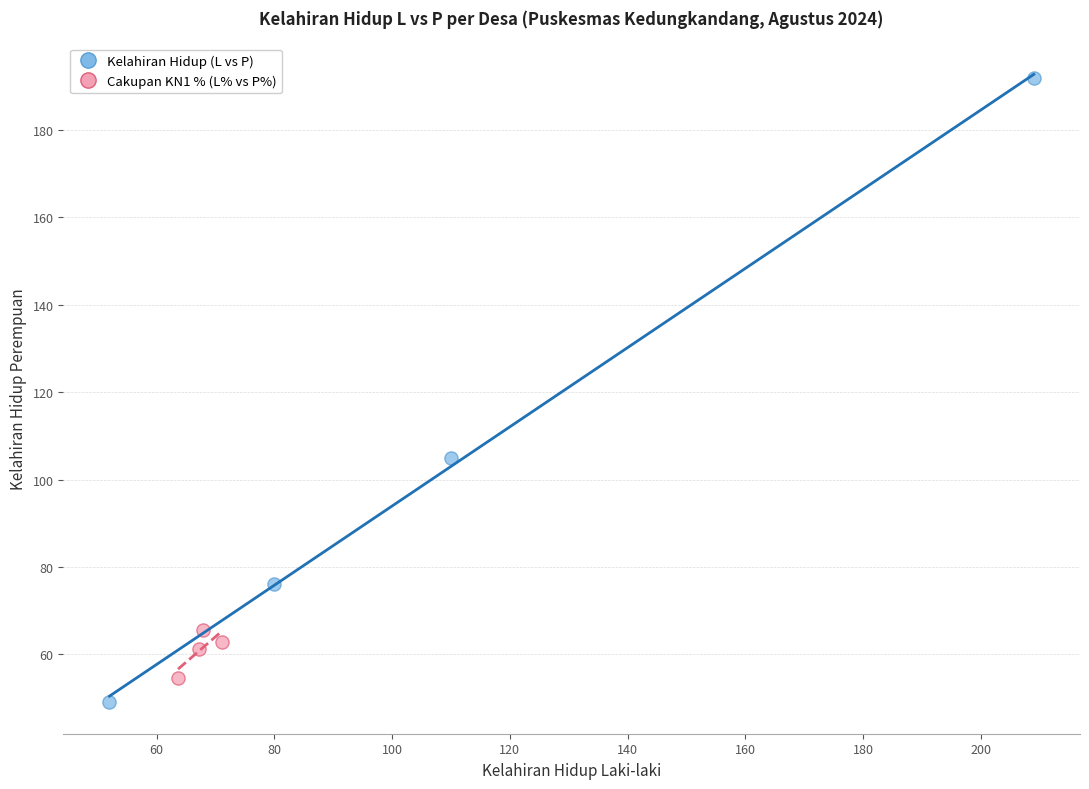

Which series reaches the maximum Y coordinate?

Kelahiran Hidup (L vs P)